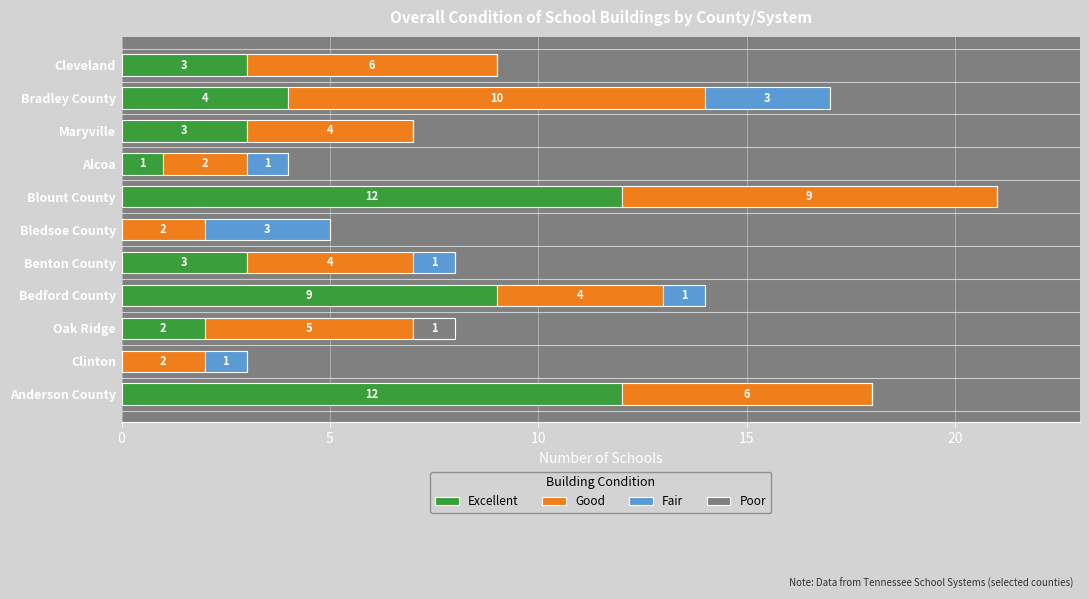

At which category is the sum across all series the highest?

Blount County